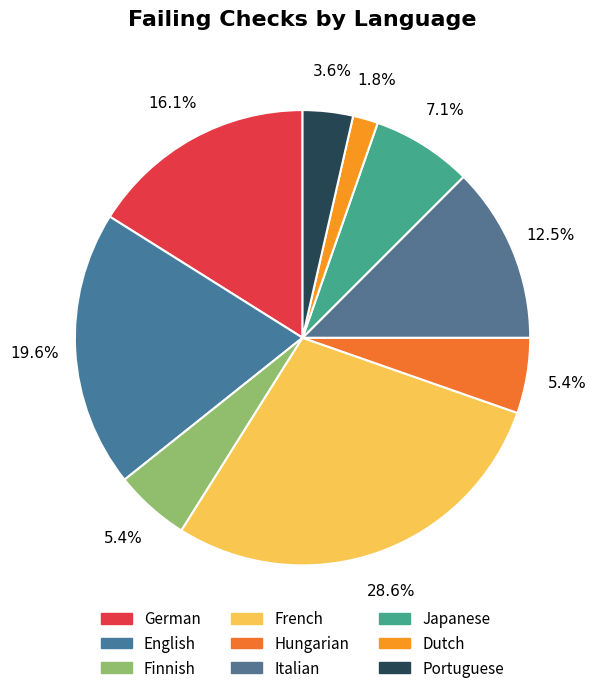

How many segments does this pie chart have?

9